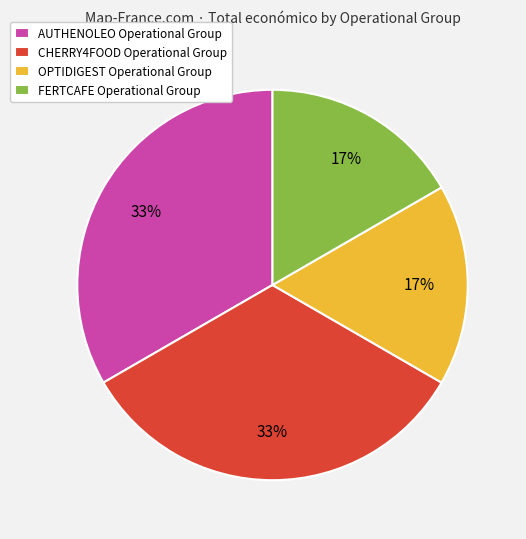

The OPTIDIGEST slice represents 17% of the pie. True or false?

True